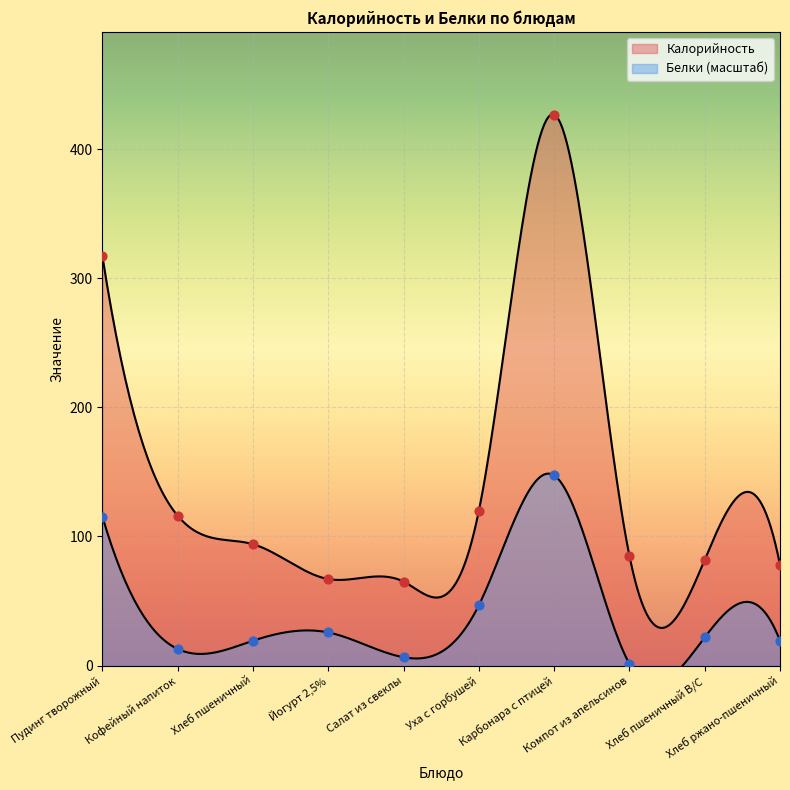

What are all the series names shown in the legend?

Калорийность, Белки